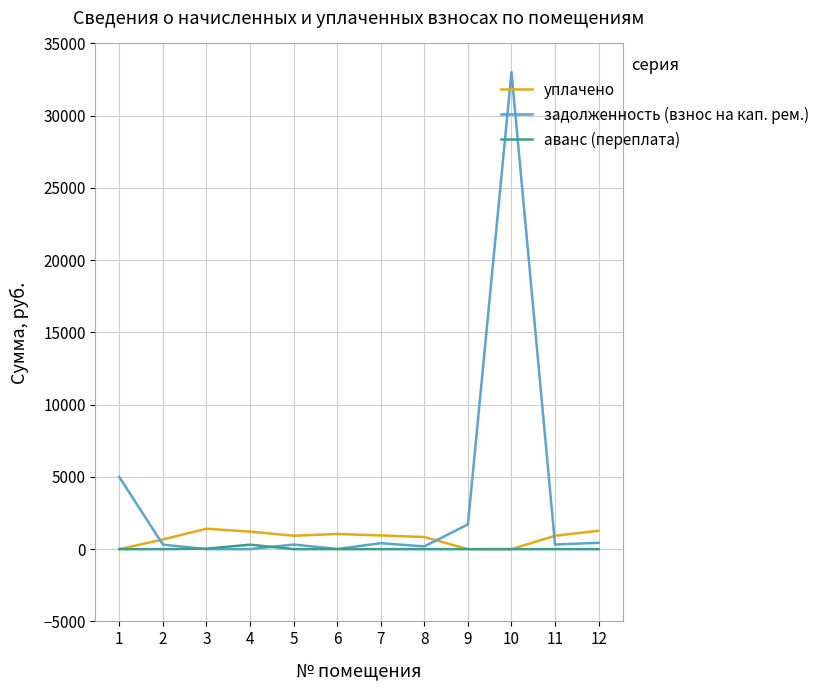

At which category is the sum across all series the highest?

10